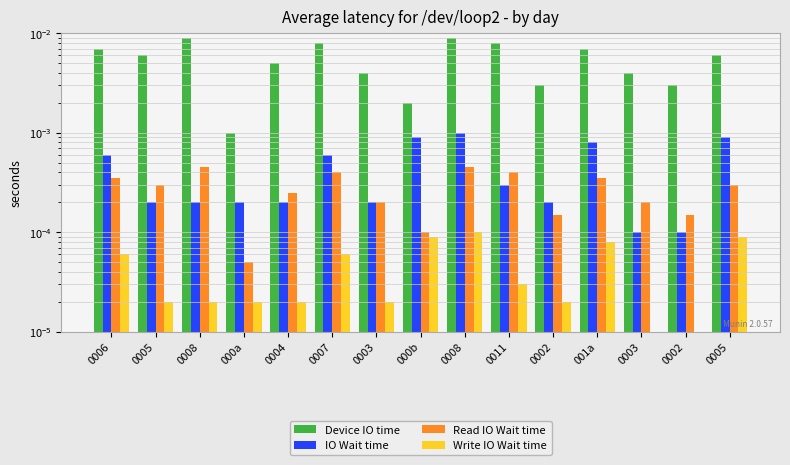

True or false: Write IO Wait time has a value of 0.0 at 0003.

True